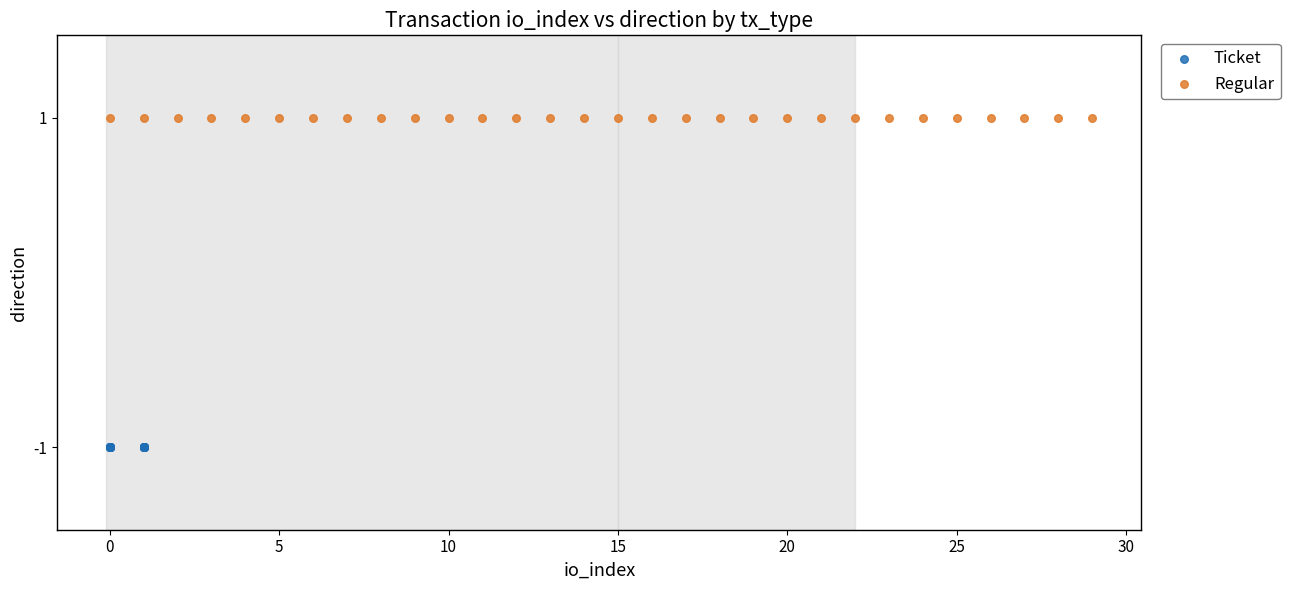

Which series contains the lowest Y value?

Ticket